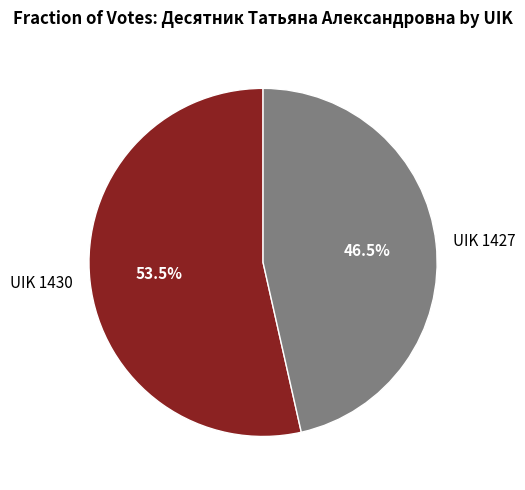

Count the number of slices in the pie.

2